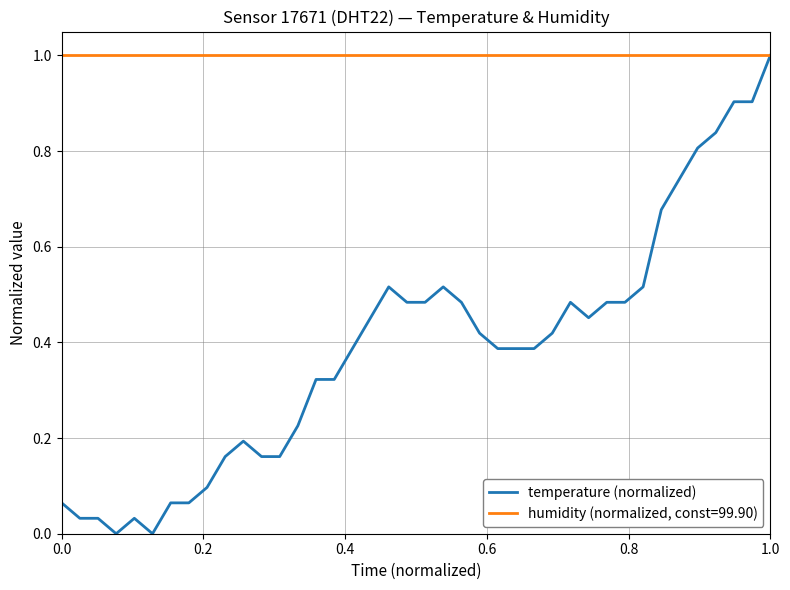

Does the chart have visible grid lines?

Yes